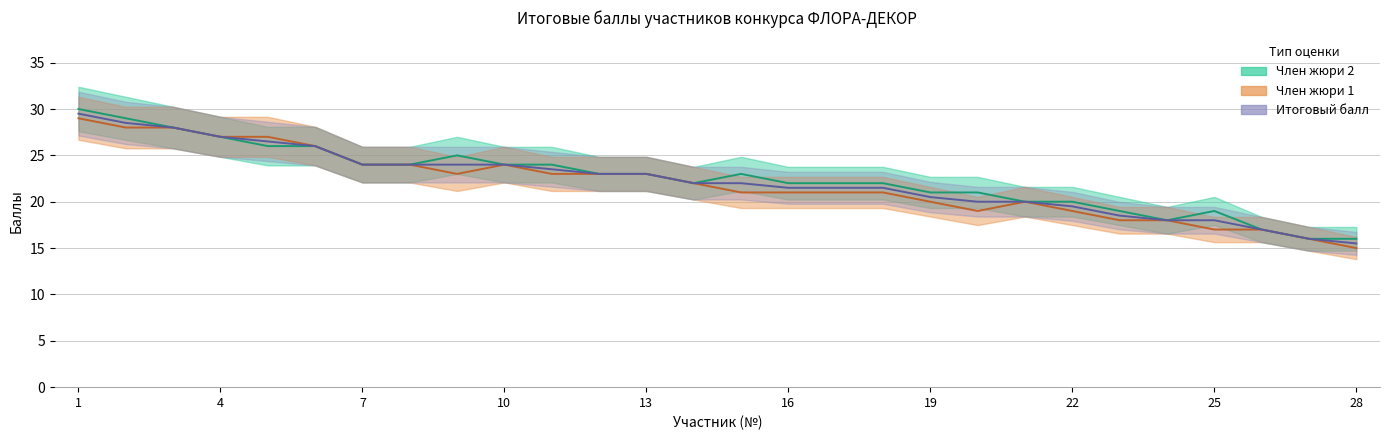

True or false: Итоговый балл has a value of 50.6 at 2.

False